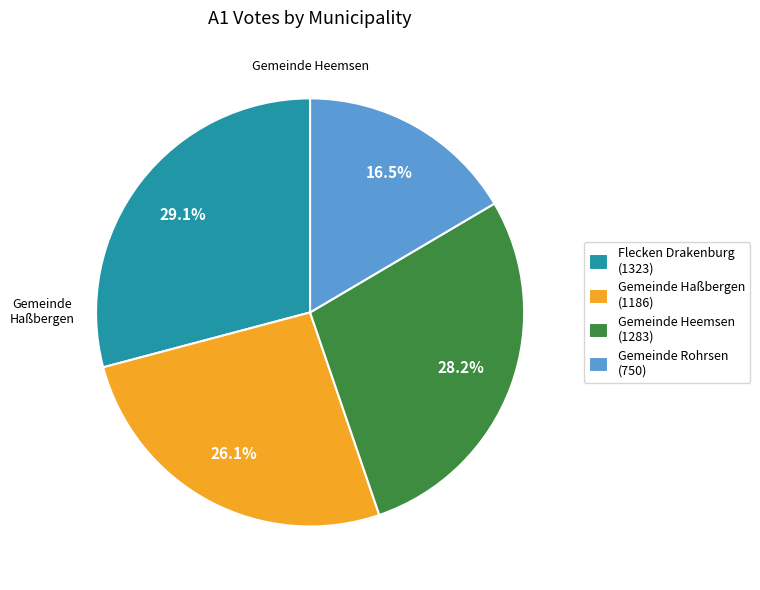

Does any single category account for the majority?

No